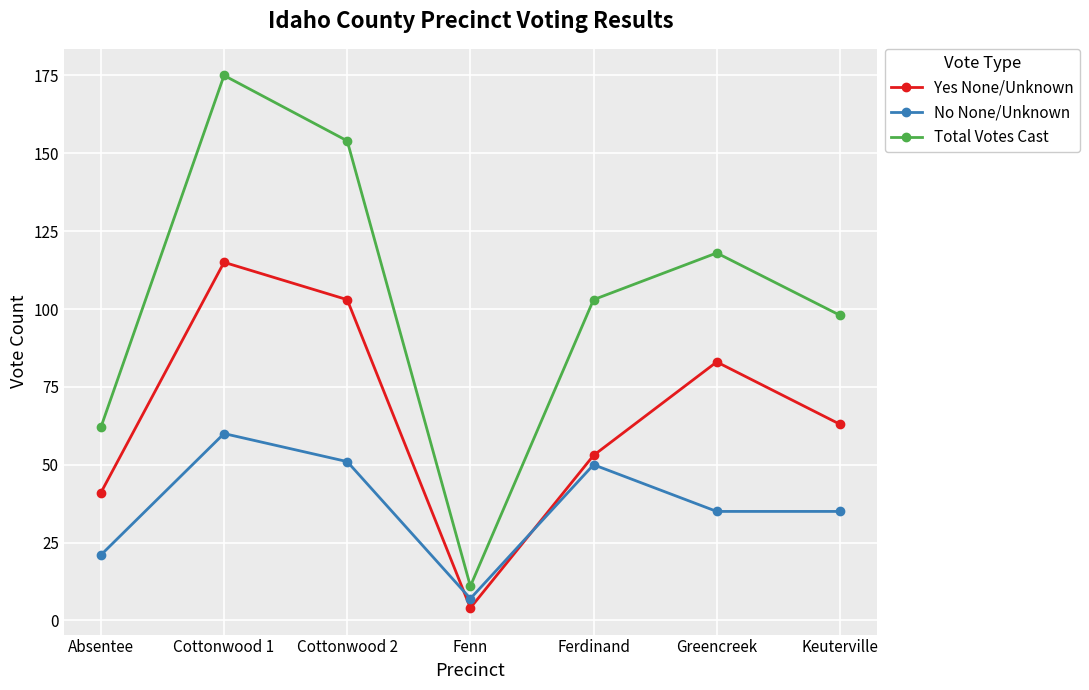

Rank the series at Cottonwood 2 from highest to lowest value.

Total Votes Cast, Yes None/Unknown, No None/Unknown